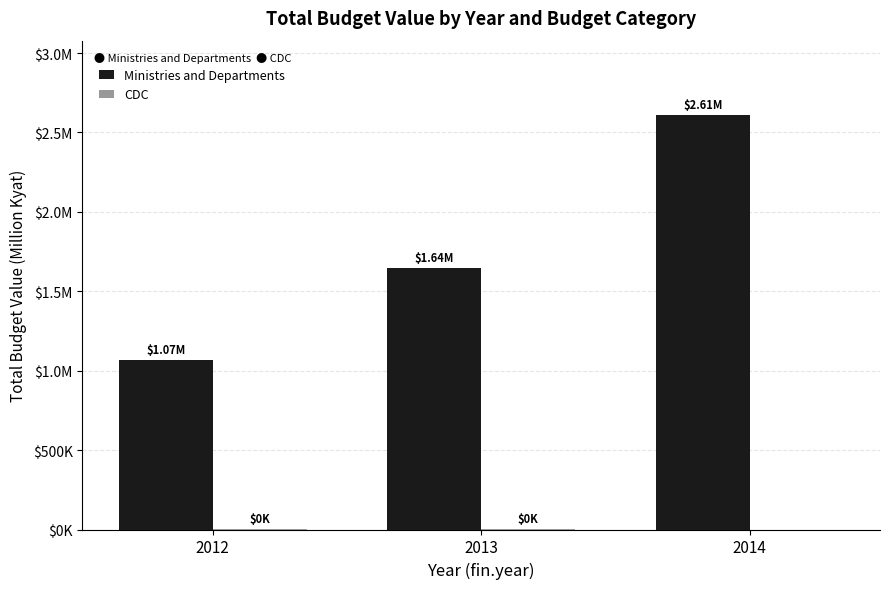

Reading right to left, what are all the values shown in this chart?

Ministries and Departments: 2014=2608463.0	2013=1644274.3	2012=1065860.5
CDC: 2014=0.0	2013=330.5	2012=266.8